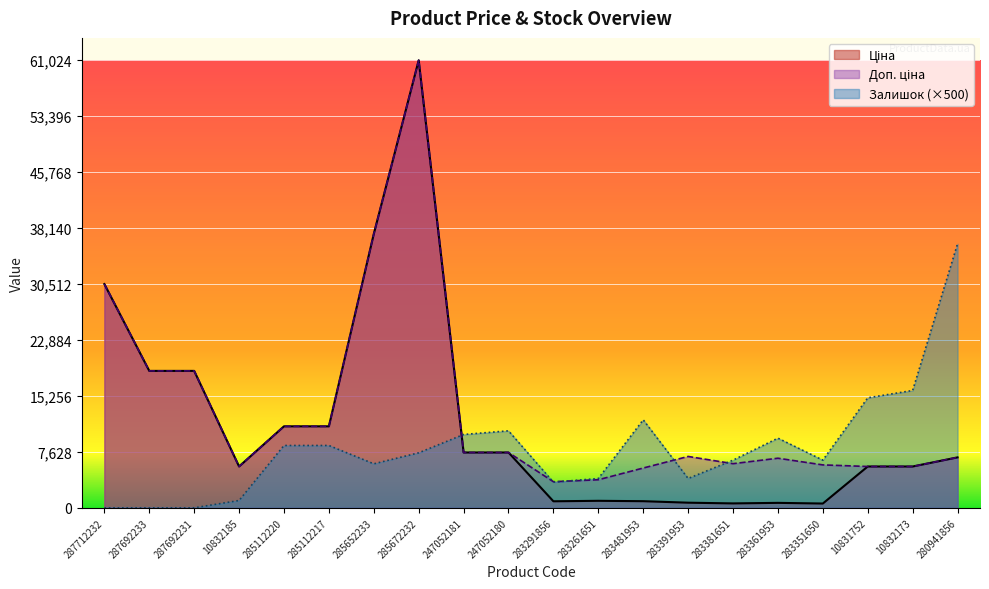

What is the difference between the second highest and second lowest values in the Ціна series?

36740.9